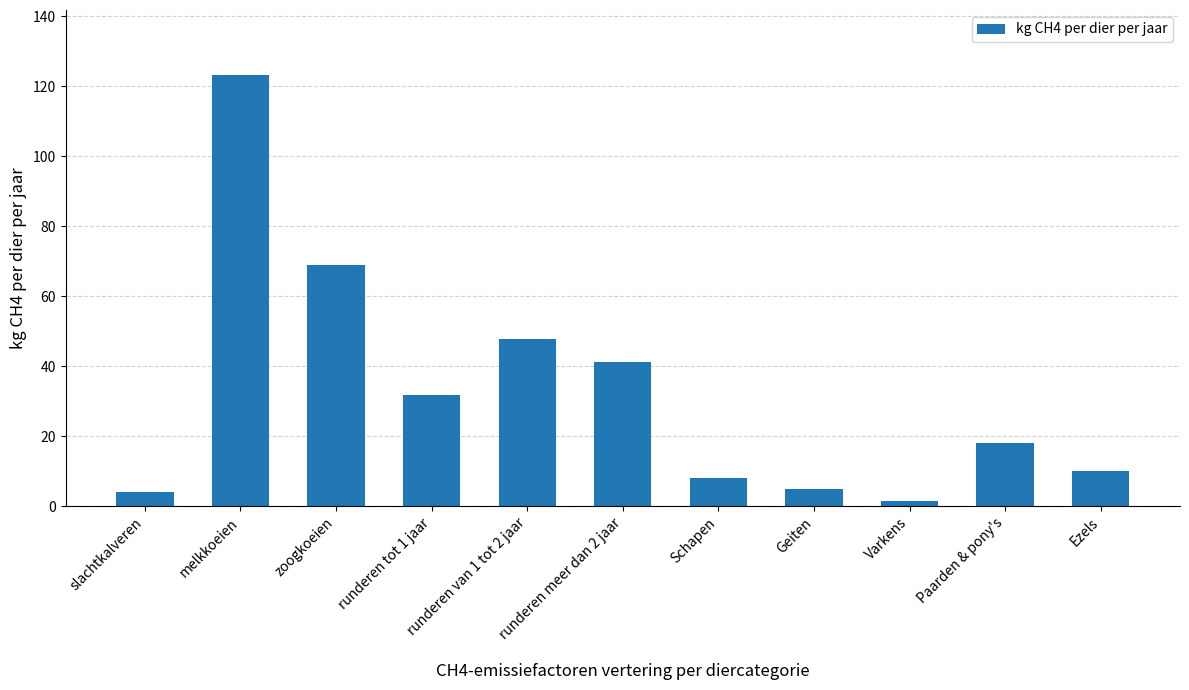

What is the change in value from runderen tot 1 jaar to Ezels?

-21.9